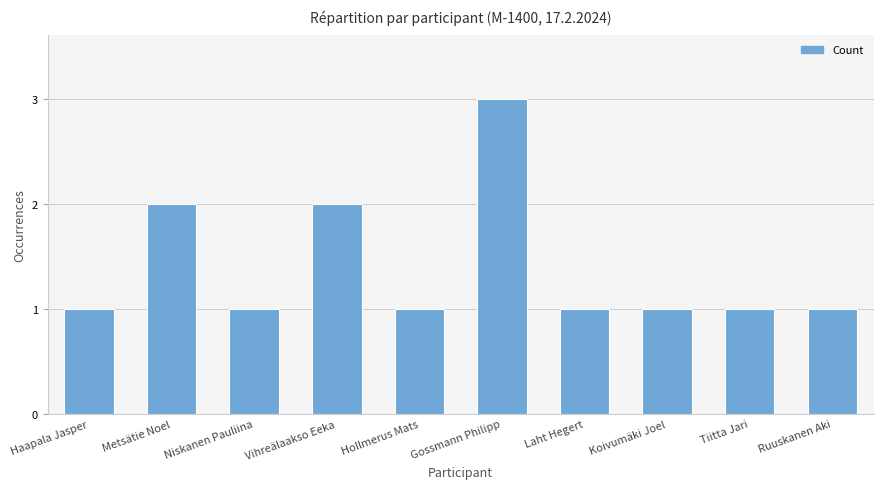

Count the values in the range 1 to 2.

9